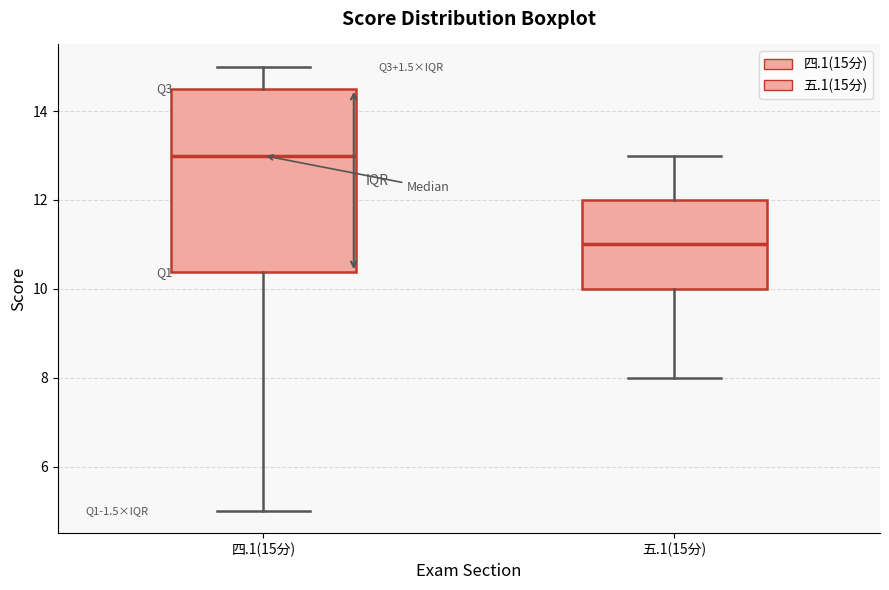

Reading left to right, transcribe this box plot: for each box, give where its median line is, the range the box spans, and where its two whiskers end, as read against the y-axis. The values are not printed on the chart, so give them approximately, as read against the axis.

四.1(15分): median 13.0, box 10.4 to 14.6, whiskers 5.0 to 15.0
五.1(15分): median 11.0, box 10.0 to 12.0, whiskers 8.0 to 13.0